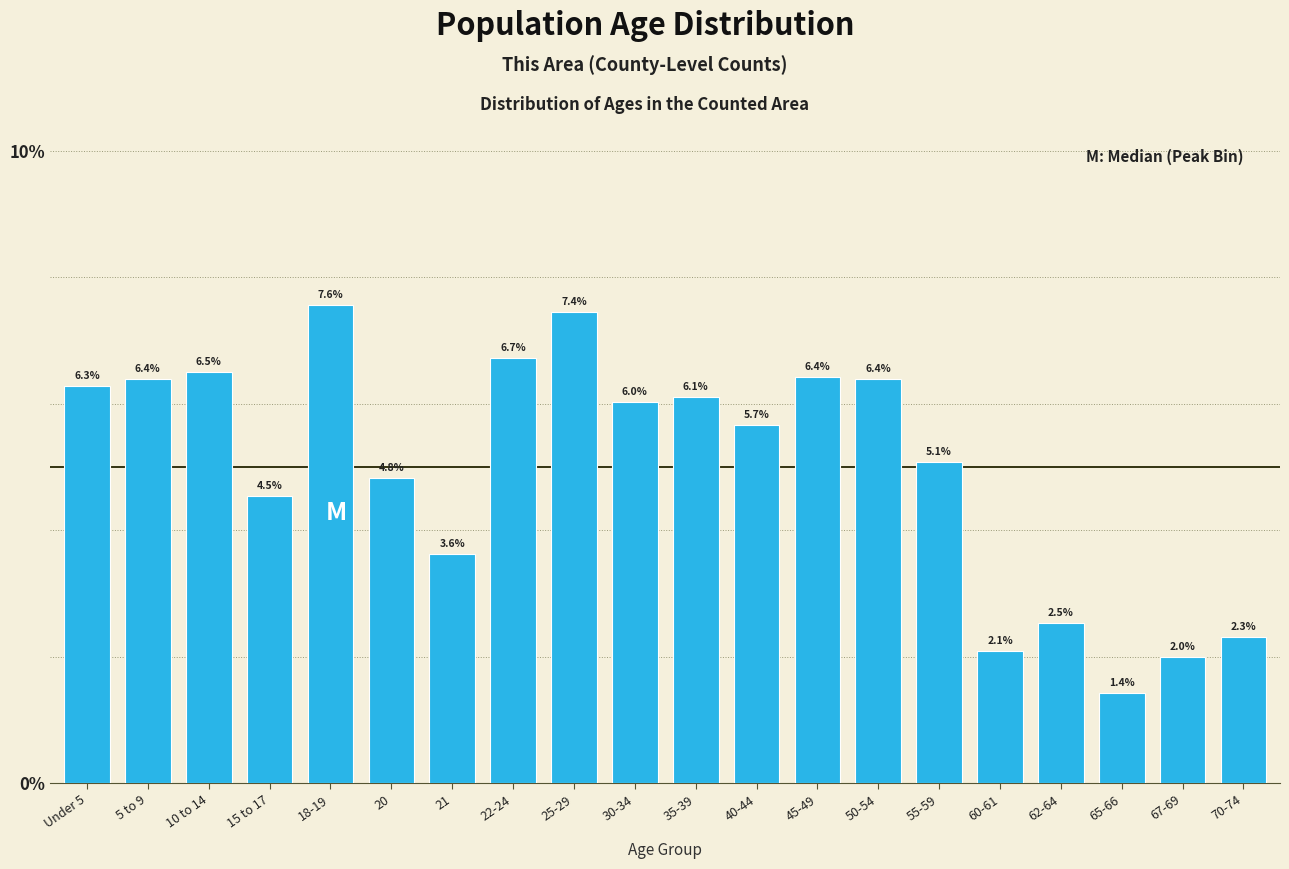

Reading left to right, list all the values displayed in this chart.

Under 5=6.3	5 to 9=6.4	10 to 14=6.5	15 to 17=4.5	18-19=7.6	20=4.8	21=3.6	22-24=6.7	25-29=7.4	30-34=6.0	35-39=6.1	40-44=5.7	45-49=6.4	50-54=6.4	55-59=5.1	60-61=2.1	62-64=2.5	65-66=1.4	67-69=2.0	70-74=2.3